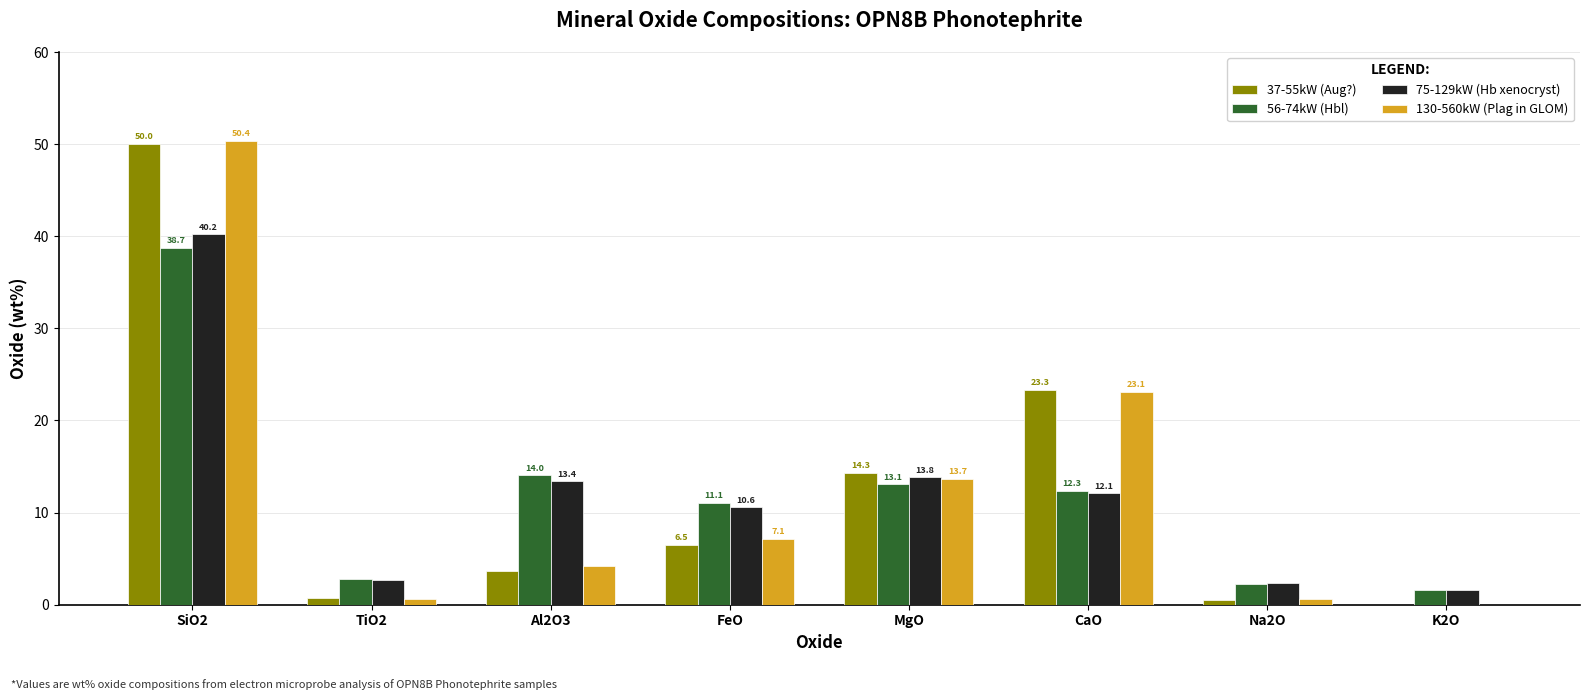

Between SiO2 and CaO, which series saw the biggest shift?

75-129kW (Hb xenocryst)